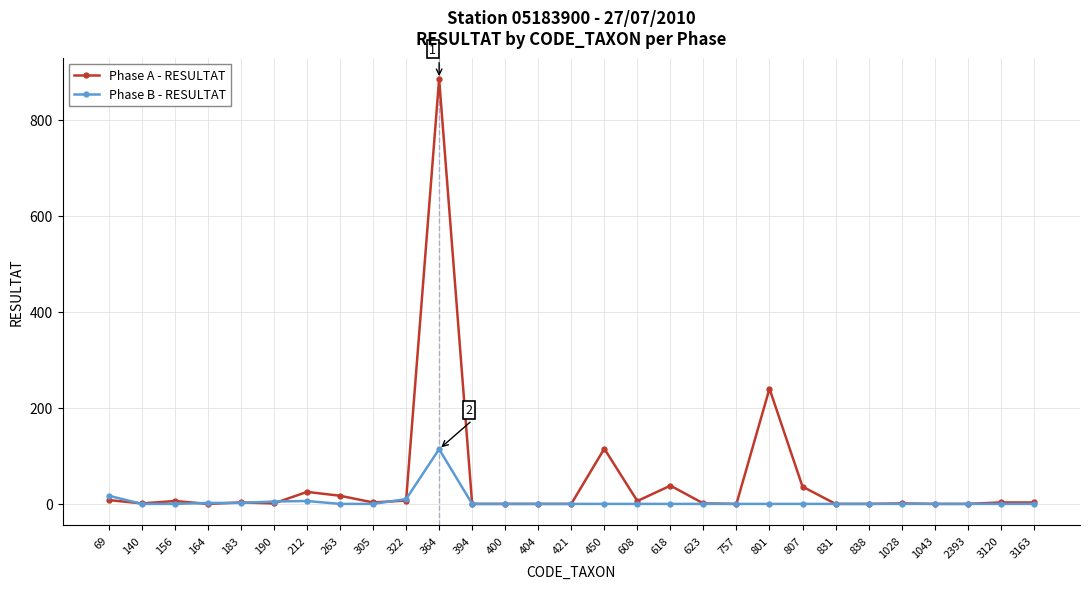

The Phase B - RESULTAT series shows 0 at 404. True or false?

True